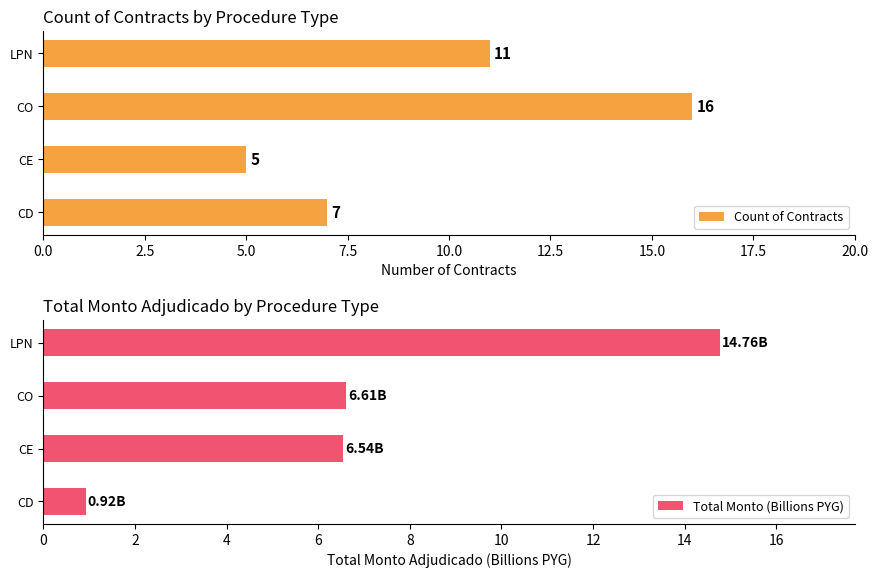

What value does the Count of Contracts series have at LPN?

11